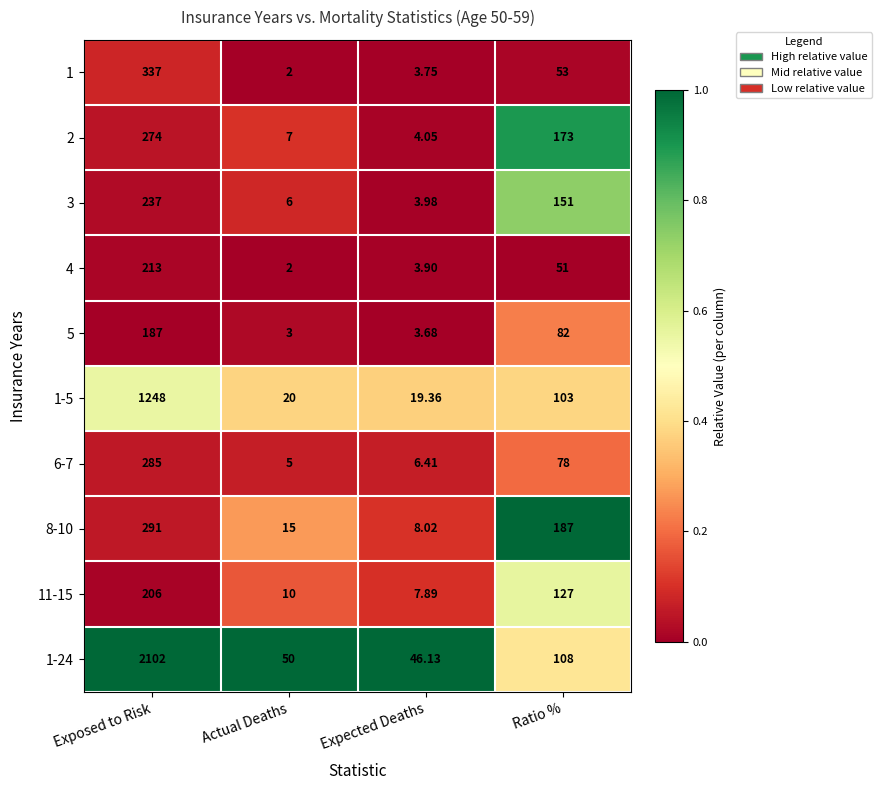

Which label corresponds to the largest value in the chart?

Exposed to Risk